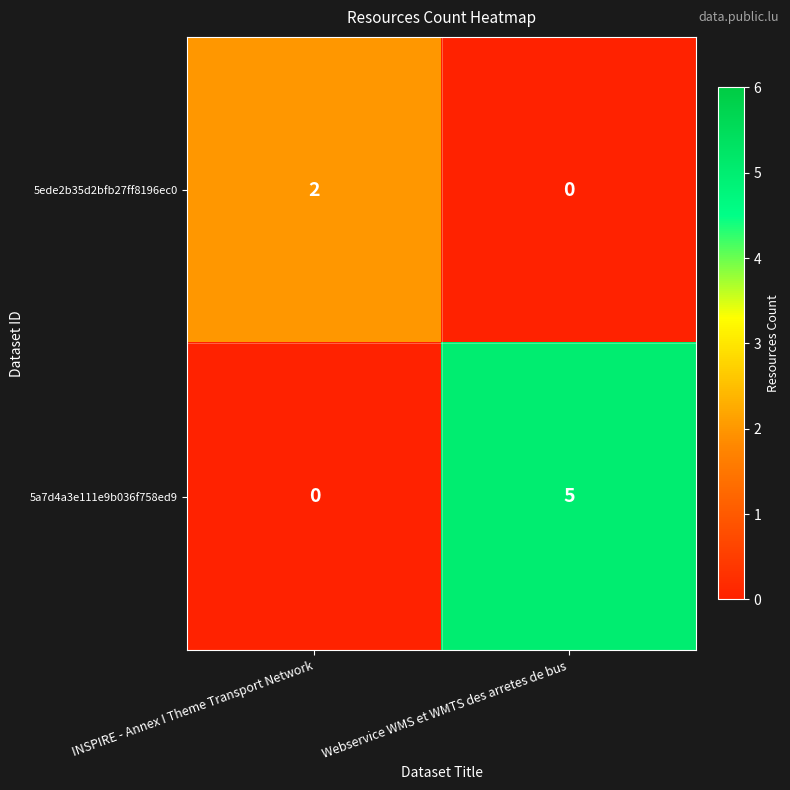

Reading right to left, extract all data points from this chart.

5ede2b35d2bfb27ff8196ec0: 0	2
5a7d4a3e111e9b036f758ed9: 5	0